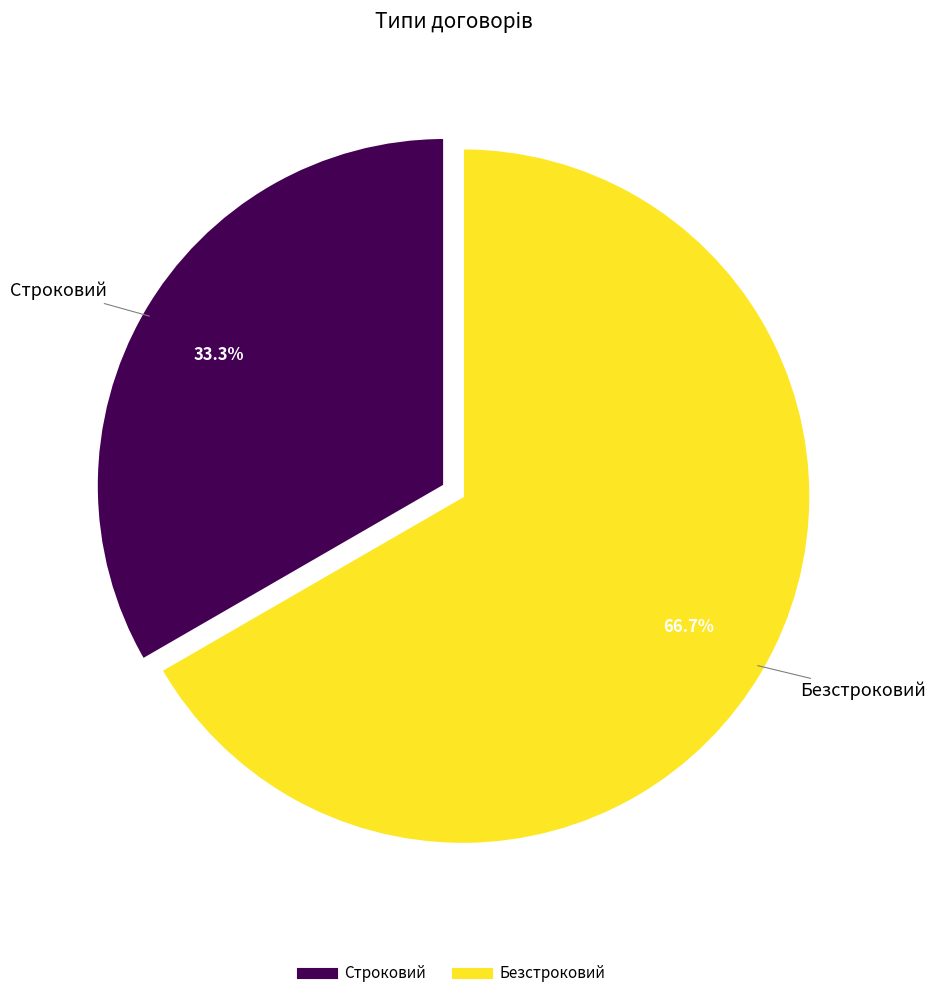

Count the number of slices in the pie.

2